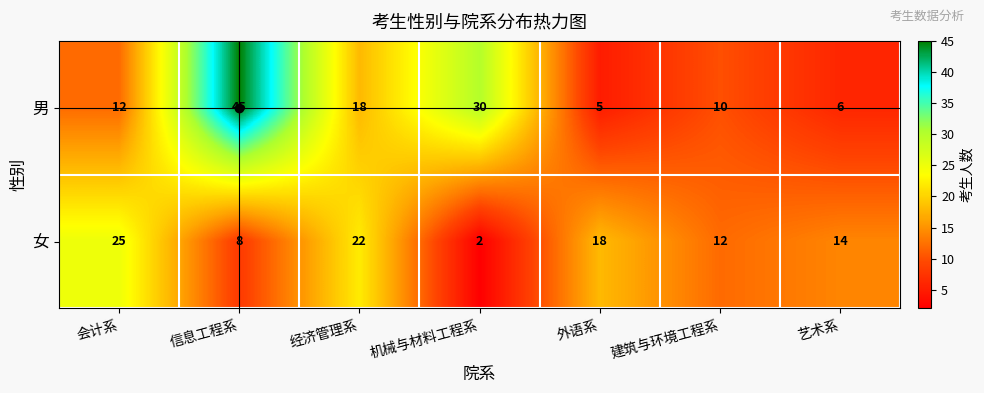

Between 会计系 and 艺术系, which series saw the biggest shift?

女